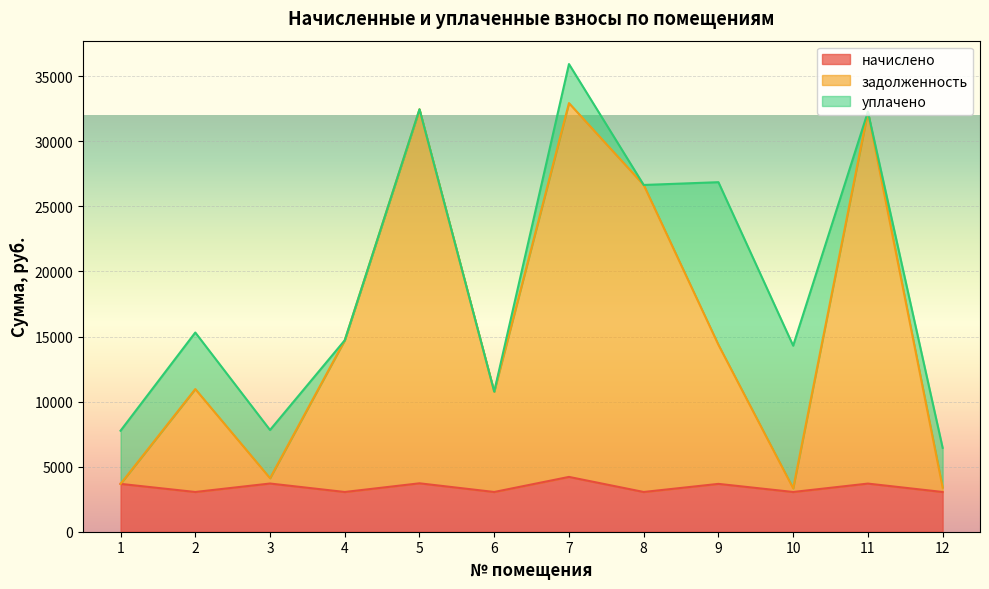

Where is the first local maximum for задолженность?

2